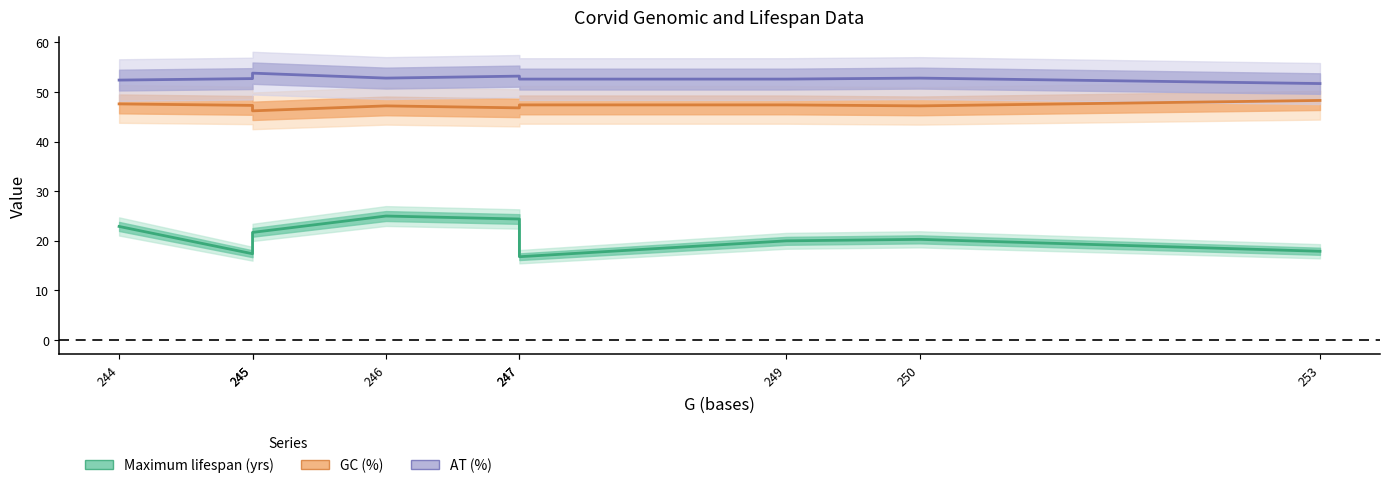

How many lines are shown in the chart?

3